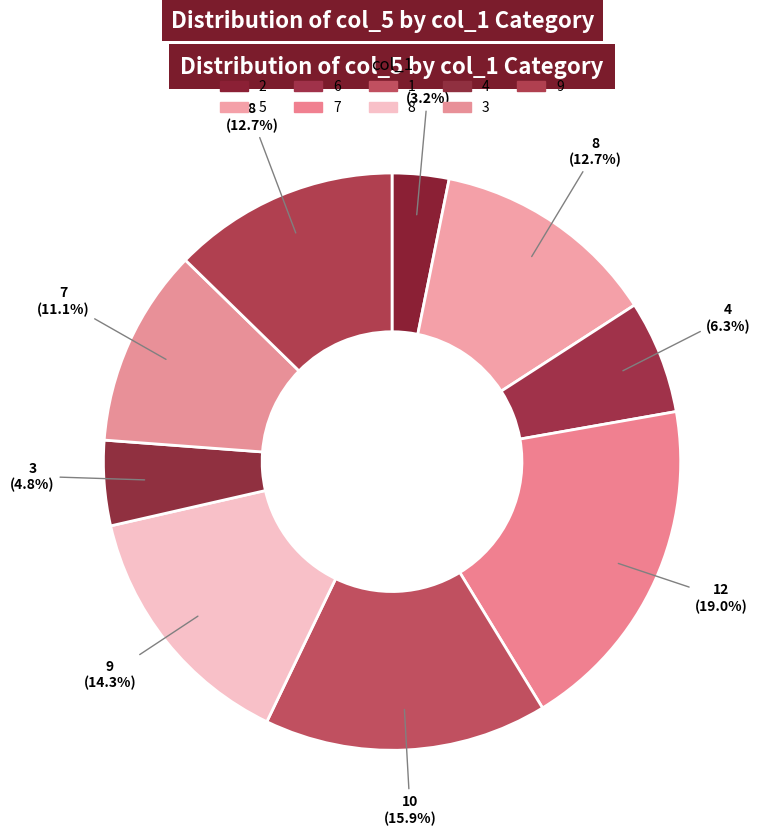

How many slices are in this pie chart?

9